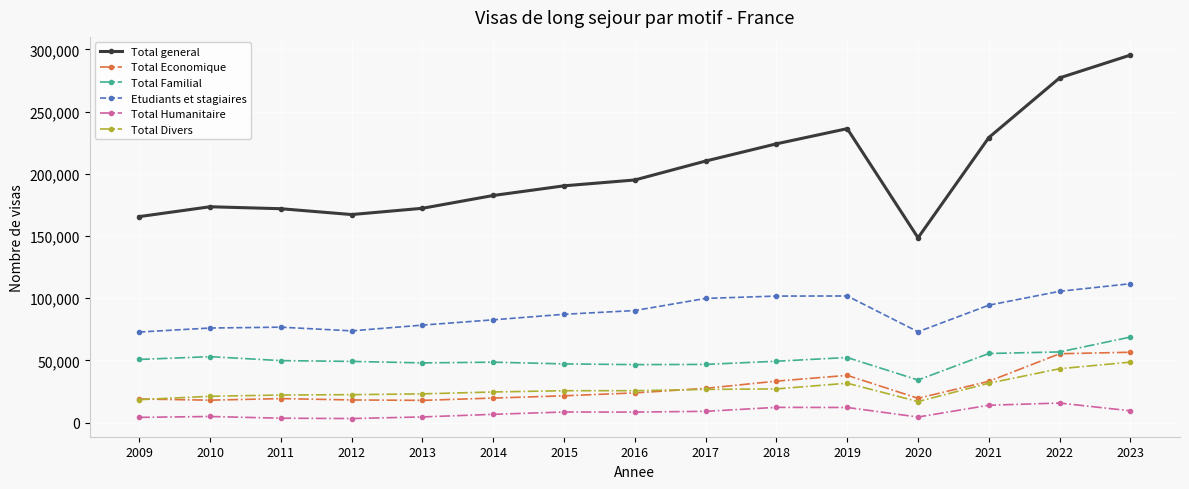

Rank the series by their maximum value, from highest to lowest.

Total general, Etudiants et stagiaires, Total Familial, Total Economique, Total Divers, Total Humanitaire